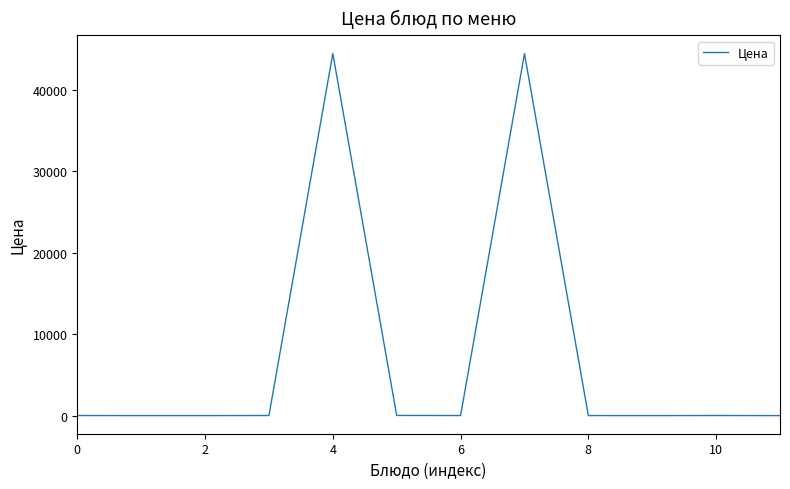

What is the maximum value shown in the chart?

44447